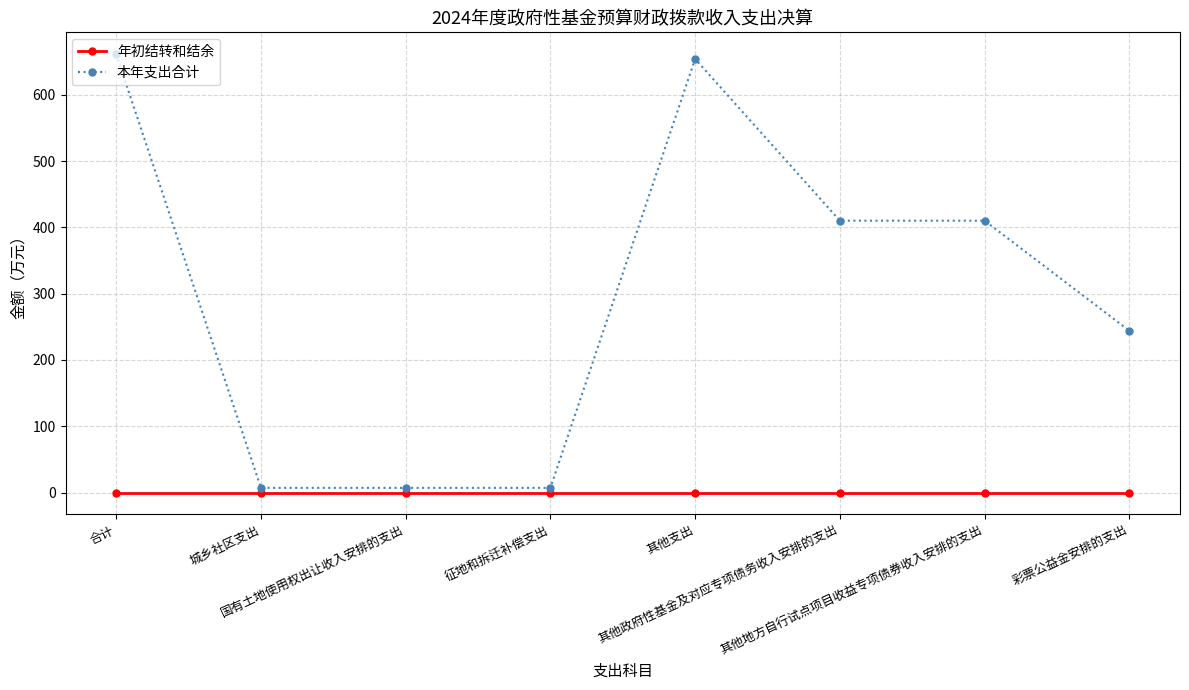

What is the maximum value shown in the chart?

661.0